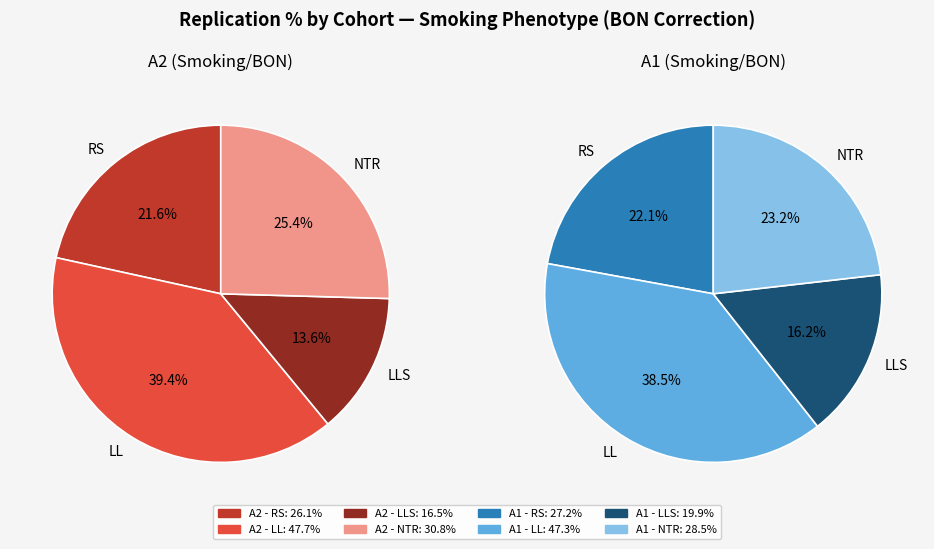

Between LL and RS, which is larger?

LL